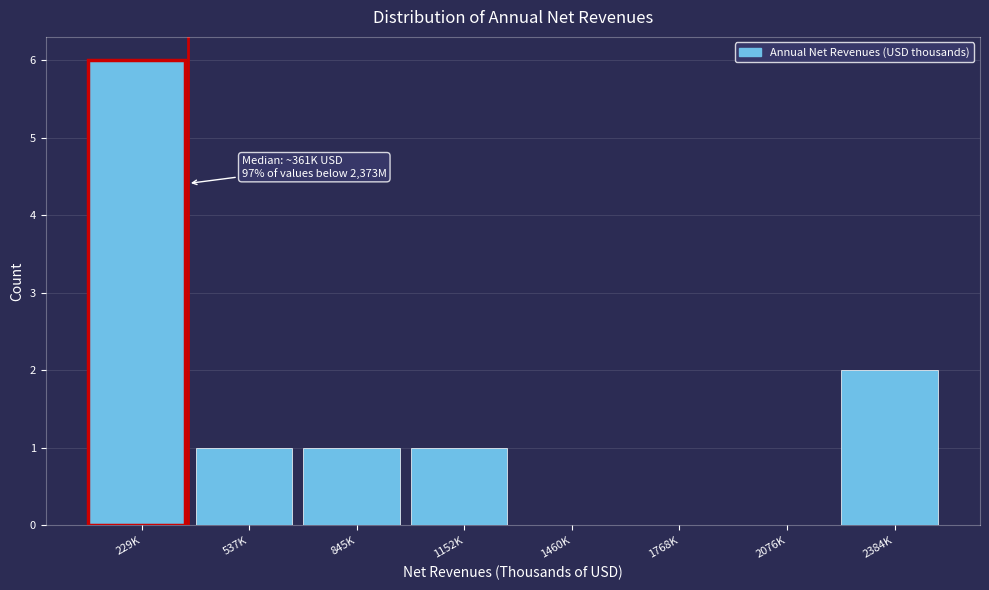

Reading left to right, list all the values displayed in this chart.

229K=6	537K=1	845K=1	1152K=1	1460K=0	1768K=0	2076K=0	2384K=2